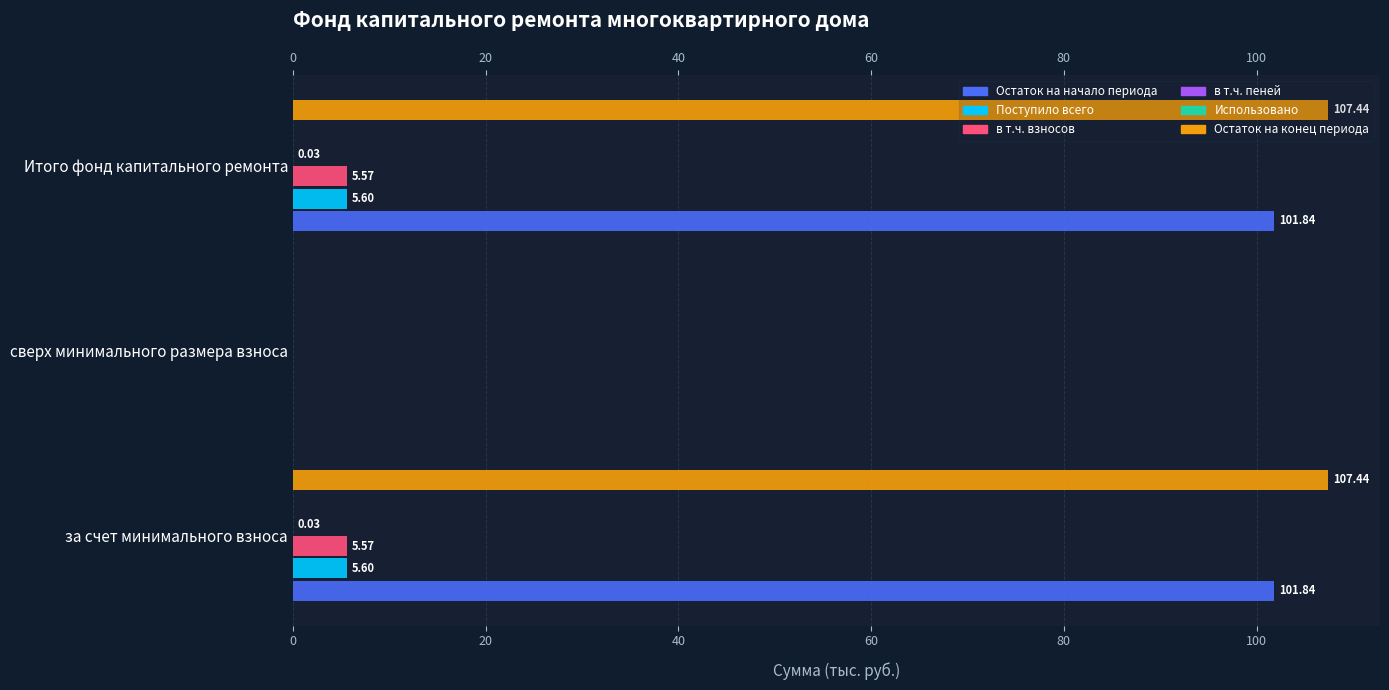

How many bars are there in each group?

6